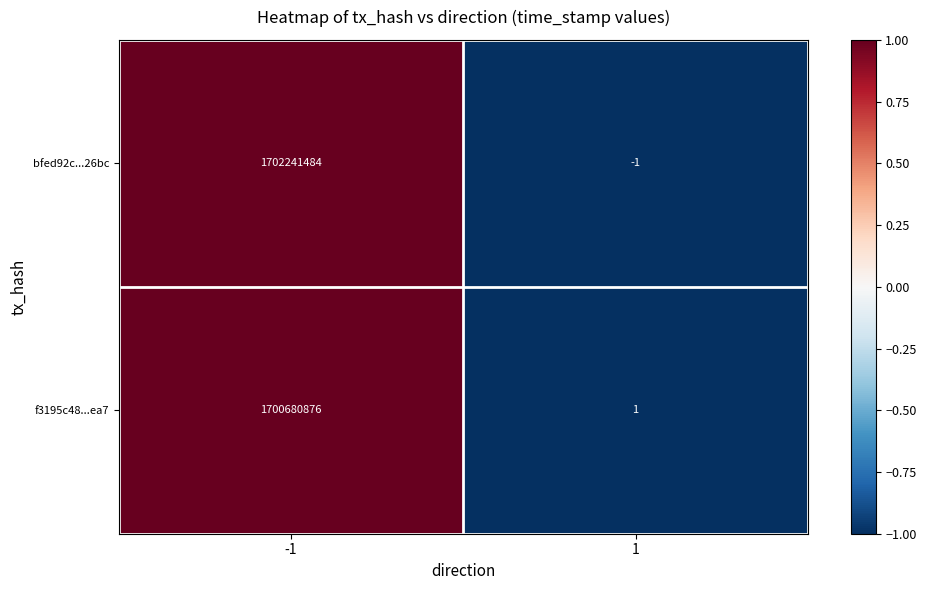

List the series in order of their overall mean, highest first.

bfed92c...26bc, f3195c48...ea7